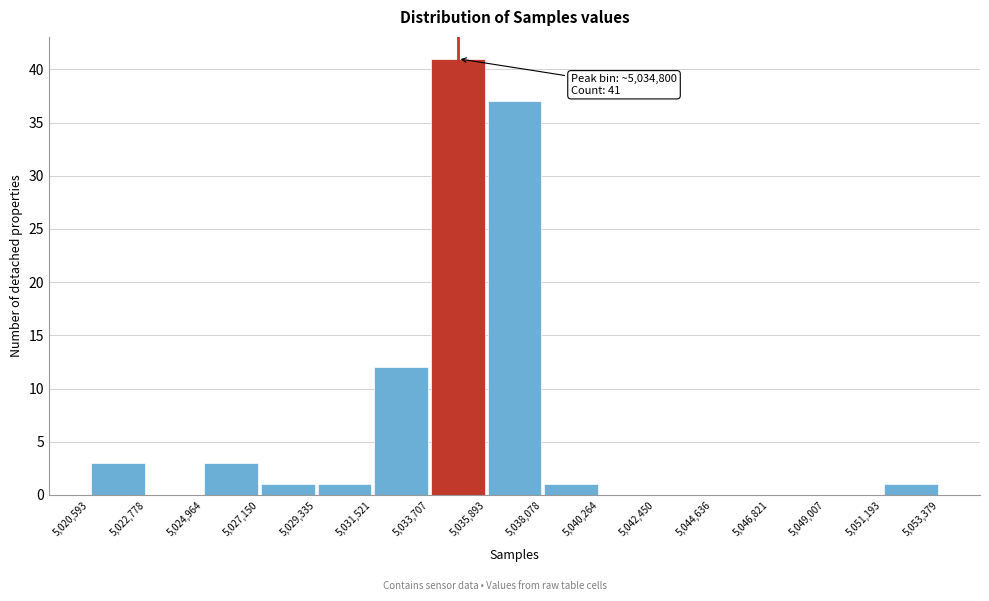

Over which range of the x-axis is the bar tallest?

5,033,707 to 5,035,893